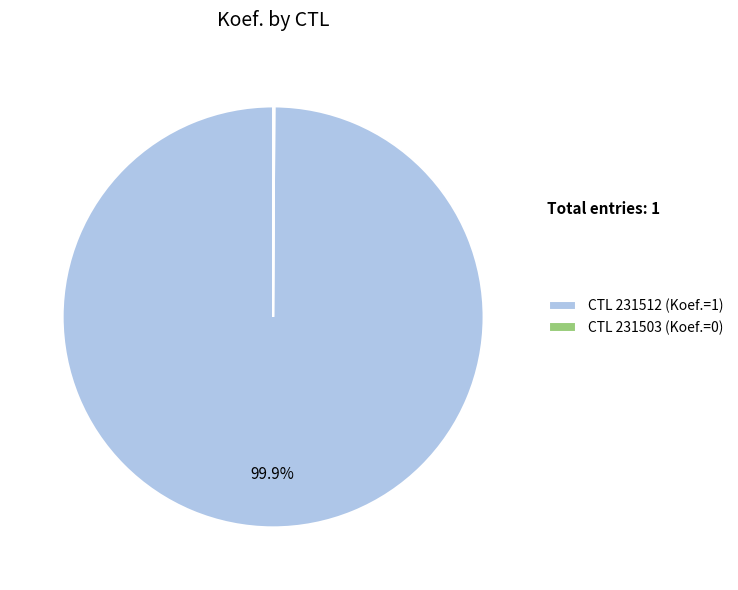

Is CTL 231512 (Koef.=1) the majority of the pie?

Yes